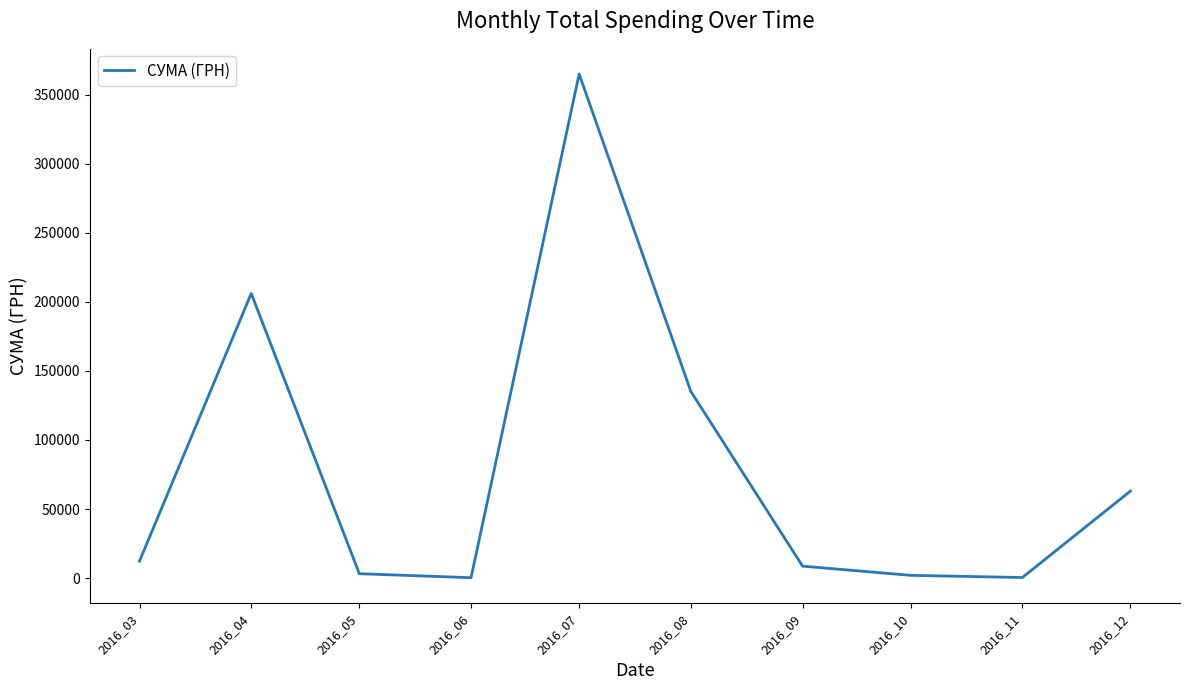

What is the sum of the values at 2016_07 and 2016_05?

368235.4